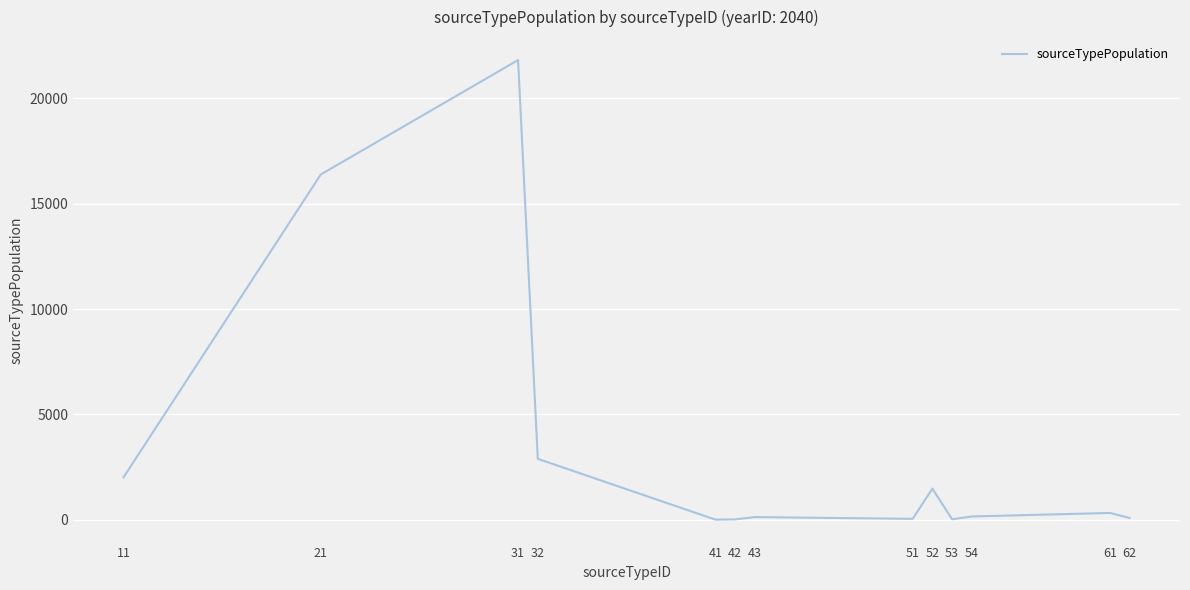

What is the sum of all values?

45358.7